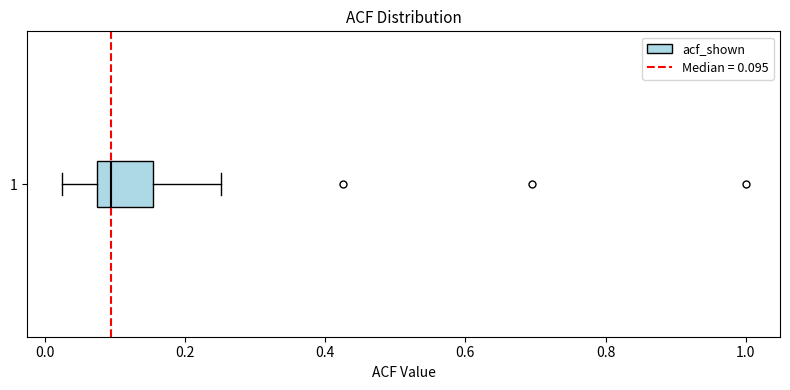

Transcribe this box plot: give where the median line is, the range the box spans, and where the two whiskers end, as read against the x-axis. The values are not printed on the chart, so give them approximately, as read against the axis.

median 0.10, box 0.08 to 0.16, whiskers 0.02 to 0.26